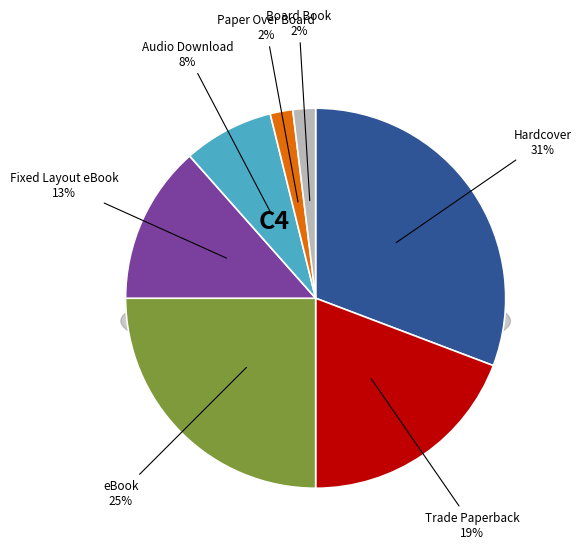

To the nearest percent, what is the difference between the Trade Paperback and Hardcover slice percentages?

12%